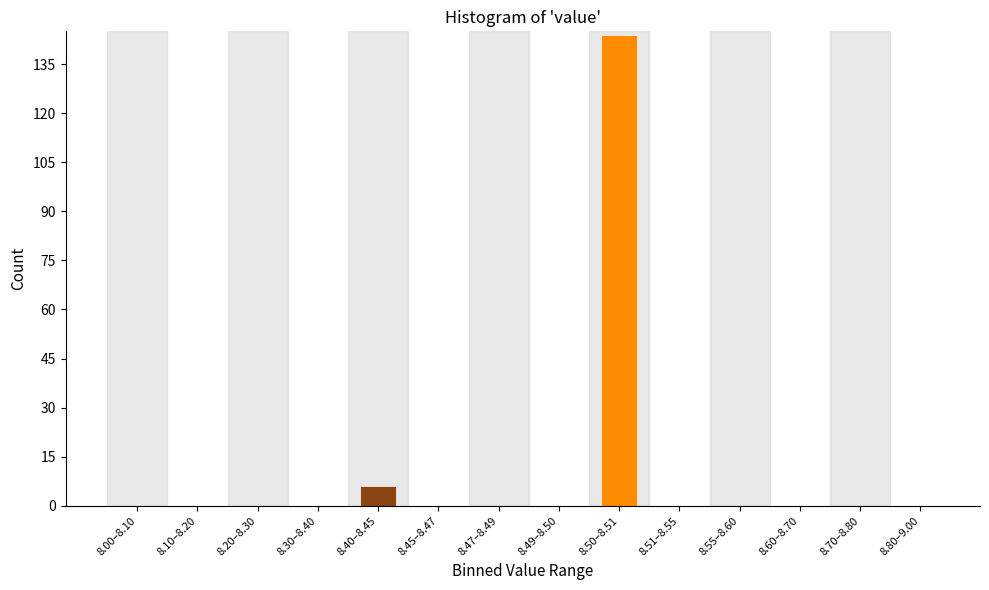

Reading left to right, list all the values displayed in this chart.

8.00–8.10=0	8.10–8.20=0	8.20–8.30=0	8.30–8.40=0	8.40–8.45=6	8.45–8.47=0	8.47–8.49=0	8.49–8.50=0	8.50–8.51=144	8.51–8.55=0	8.55–8.60=0	8.60–8.70=0	8.70–8.80=0	8.80–9.00=0